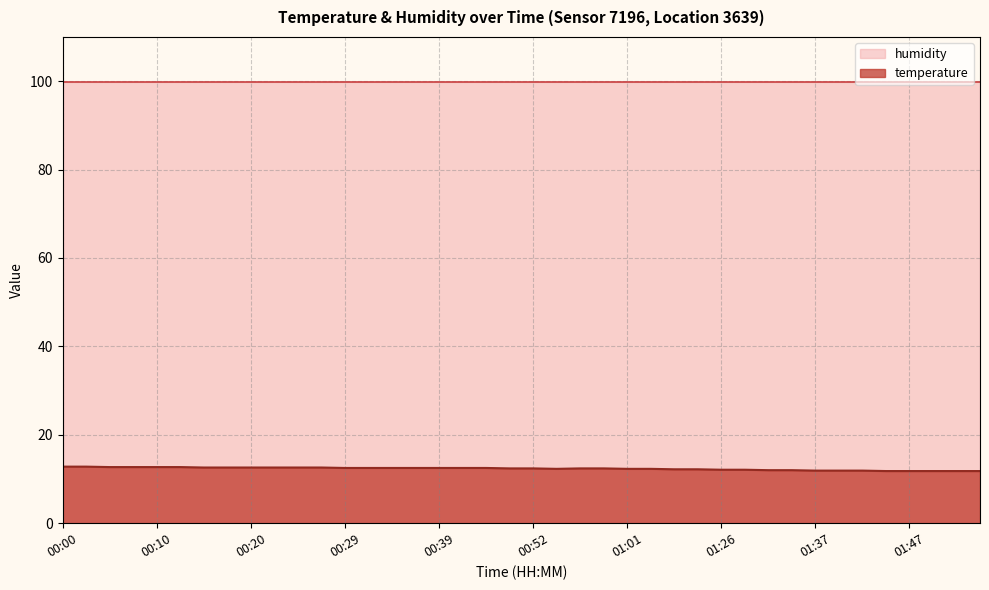

True or false: the data shows 4.6 at 00:00.

False